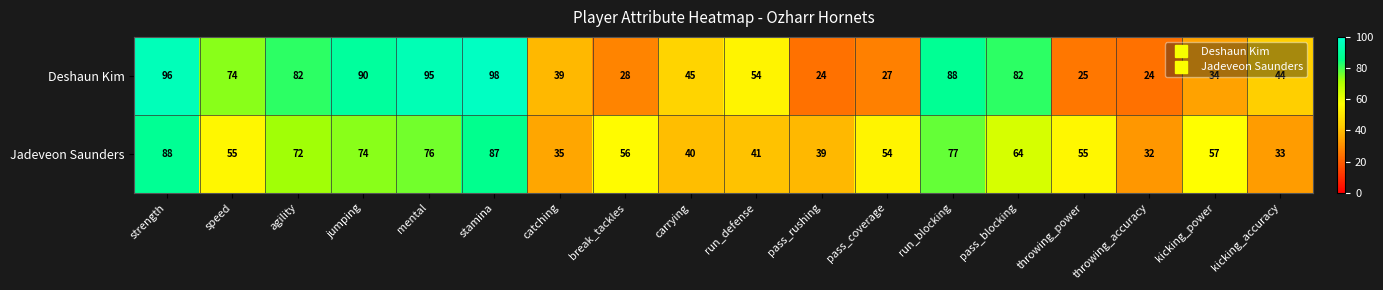

The Deshaun Kim series shows 6 at pass_rushing. True or false?

False